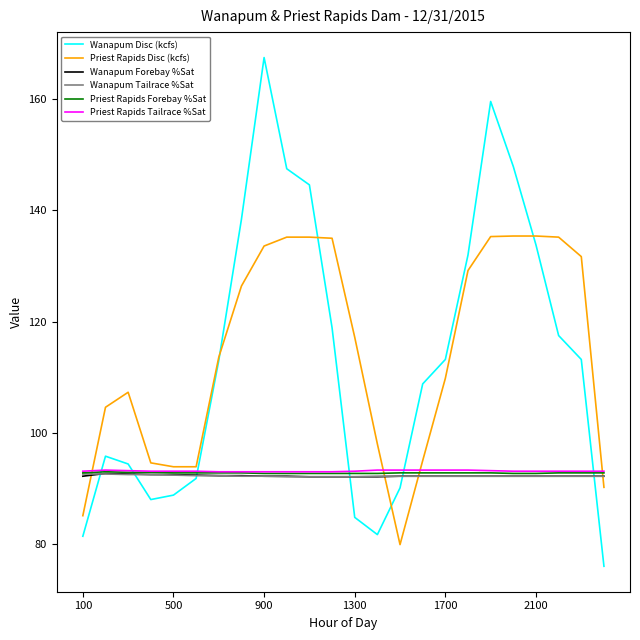

Which series has the largest range (max minus min)?

Wanapum Disc (kcfs)